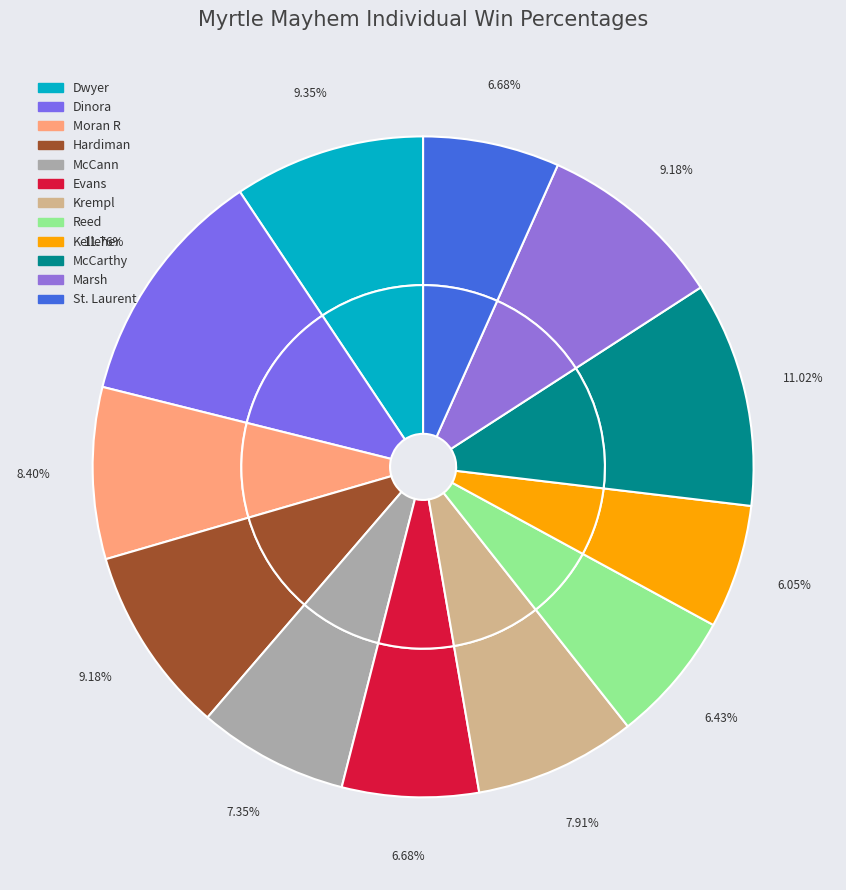

Is Dwyer the majority of the pie?

No